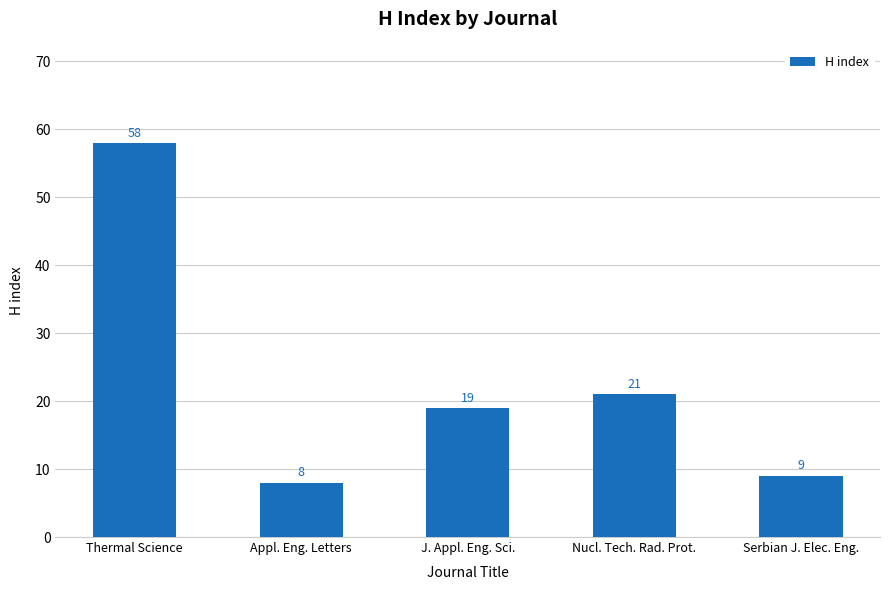

What is the value of the 4th bar from the left?

21